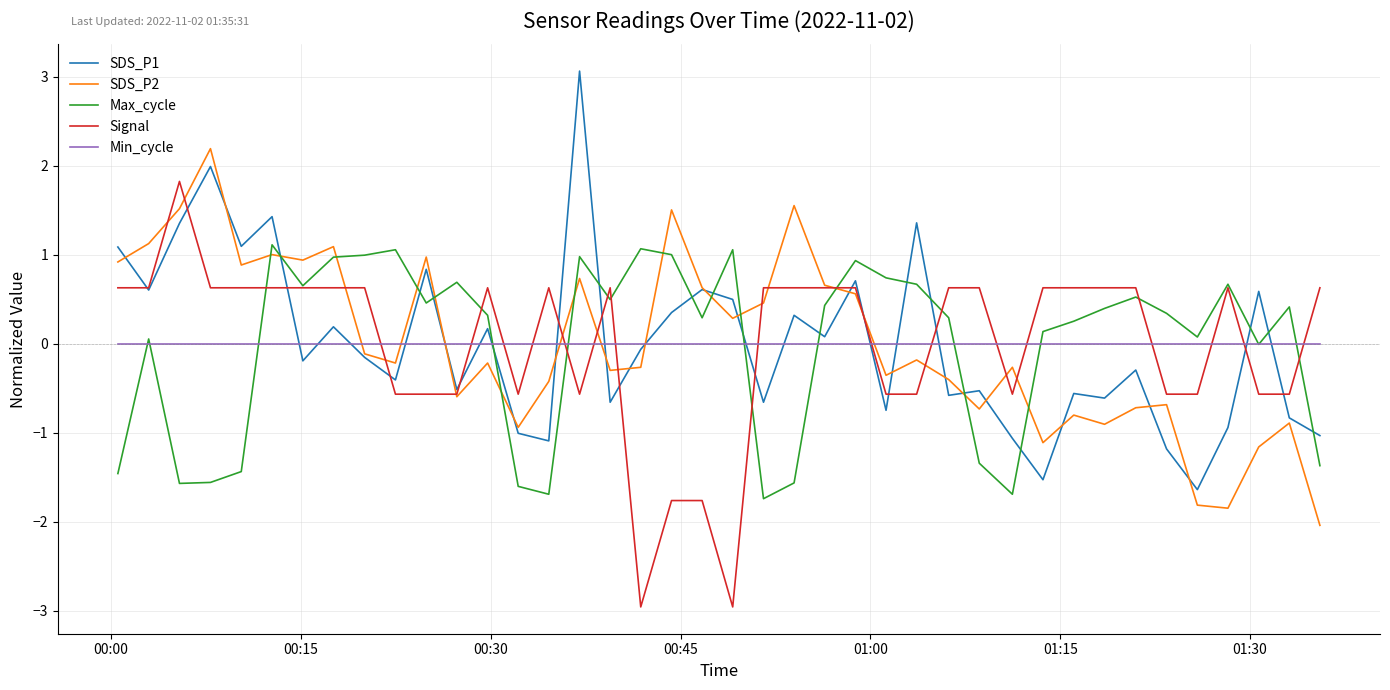

How many values in SDS_P1 are above zero?

18